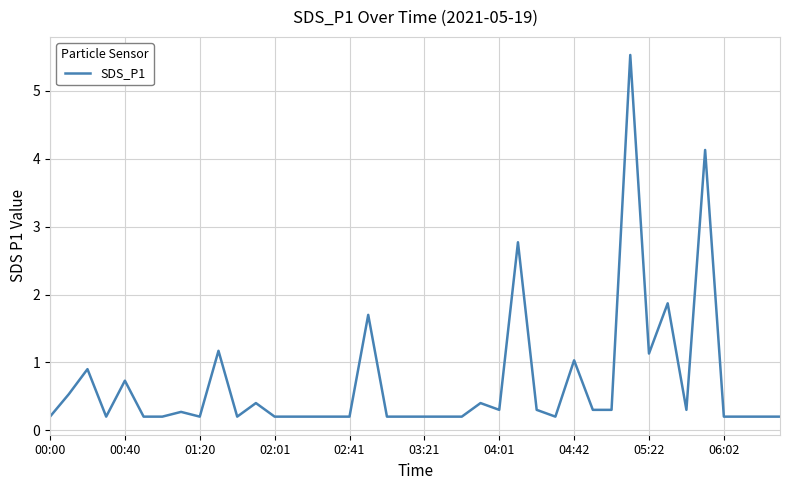

Is this an area chart (filled region under the line)?

No